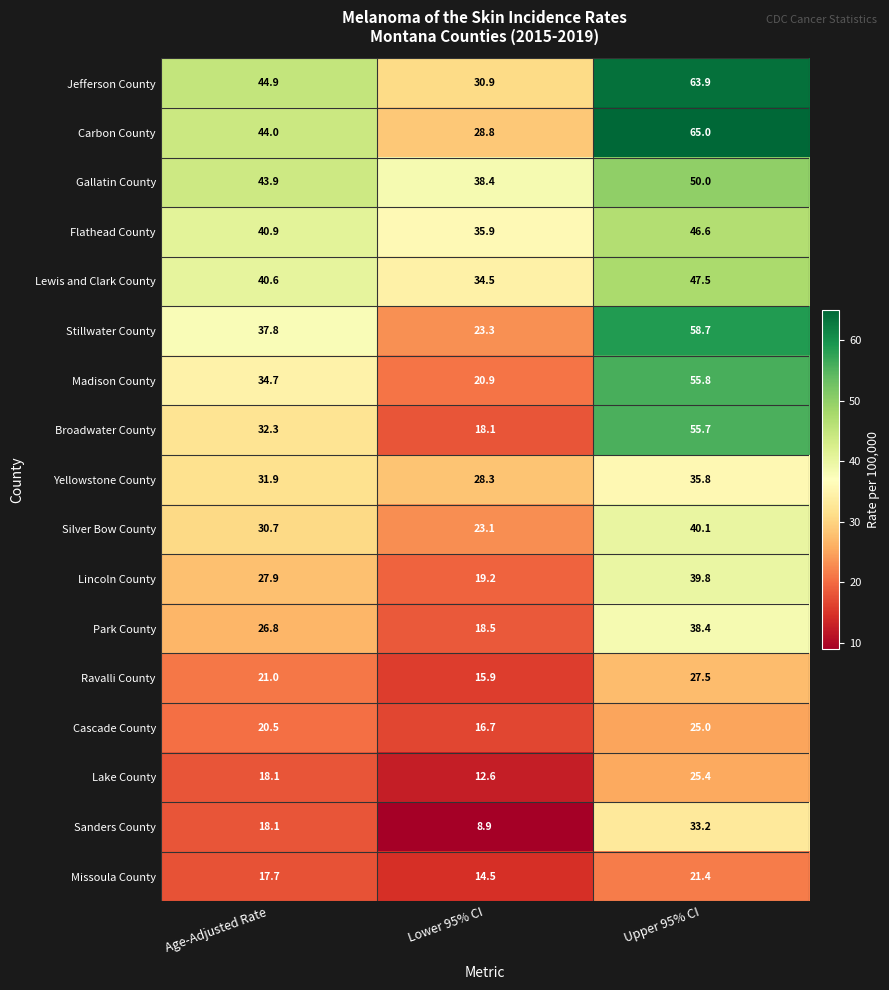

Is it true that Lincoln County equals 39.8 at Upper 95% CI?

True